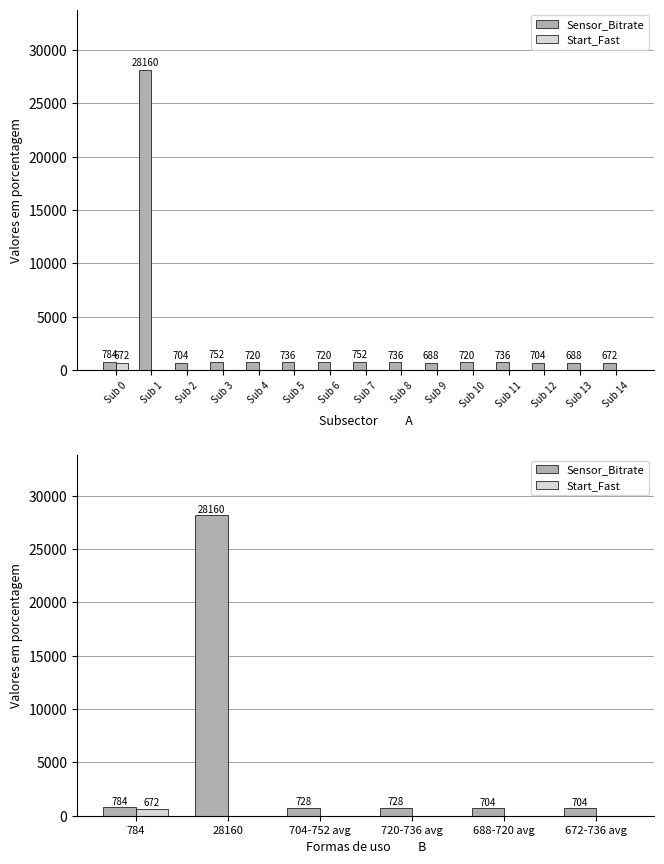

Does the chart contain any negative values?

No